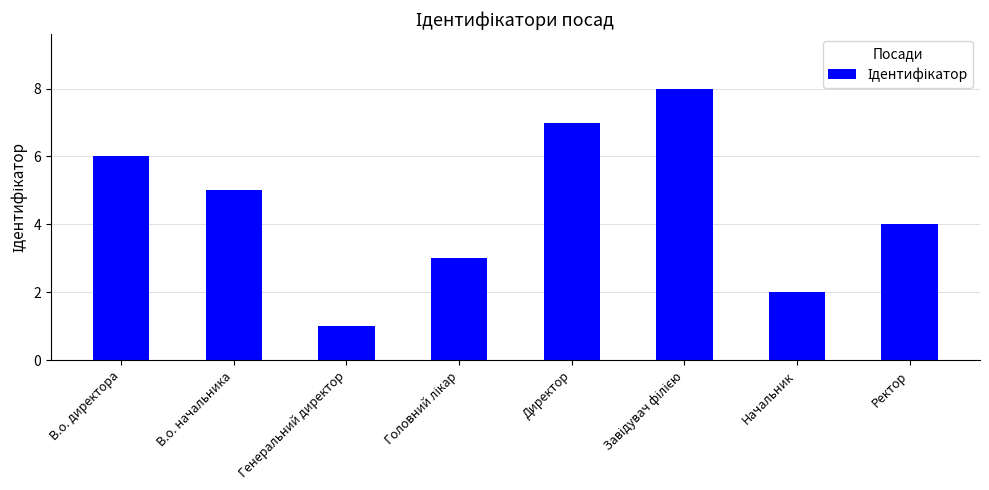

Reading left to right, transcribe all the data shown in this chart.

6	5	1	3	7	8	2	4